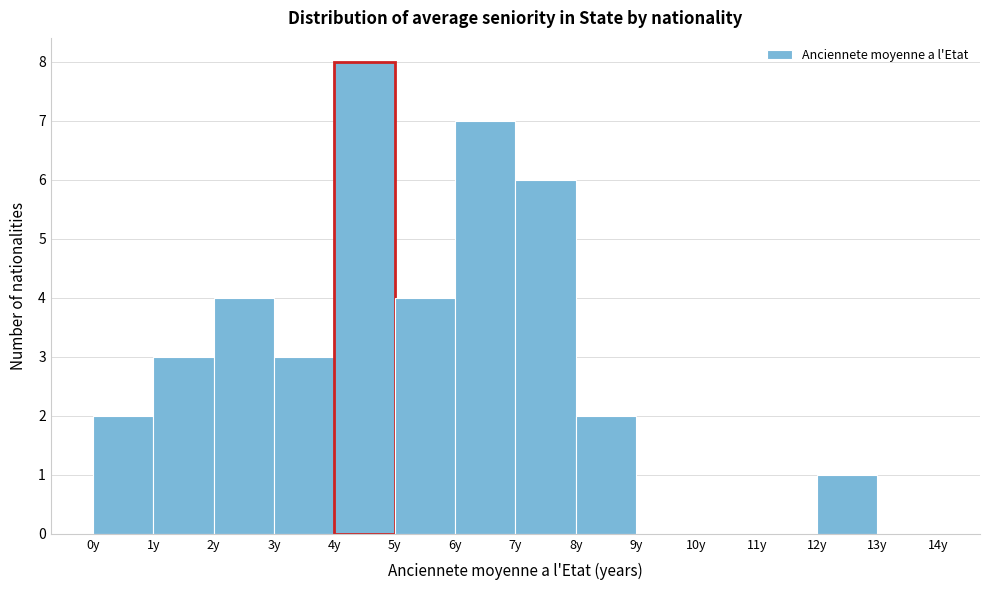

How tall is the bar that spans 4 to 5 on the x-axis? The values are not printed on the chart, so give them approximately, as read against the axis.

8